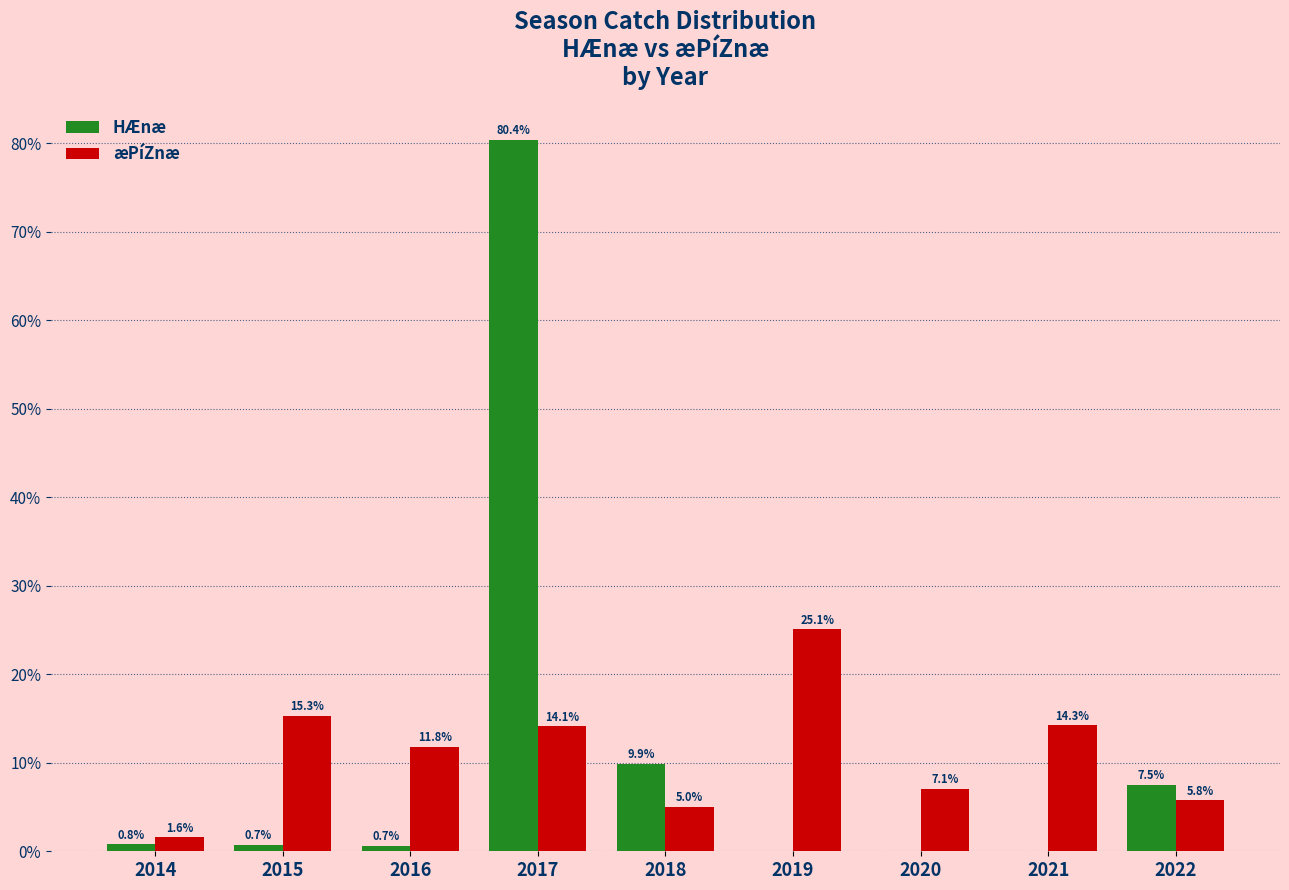

At which category is the sum across all series the highest?

2017